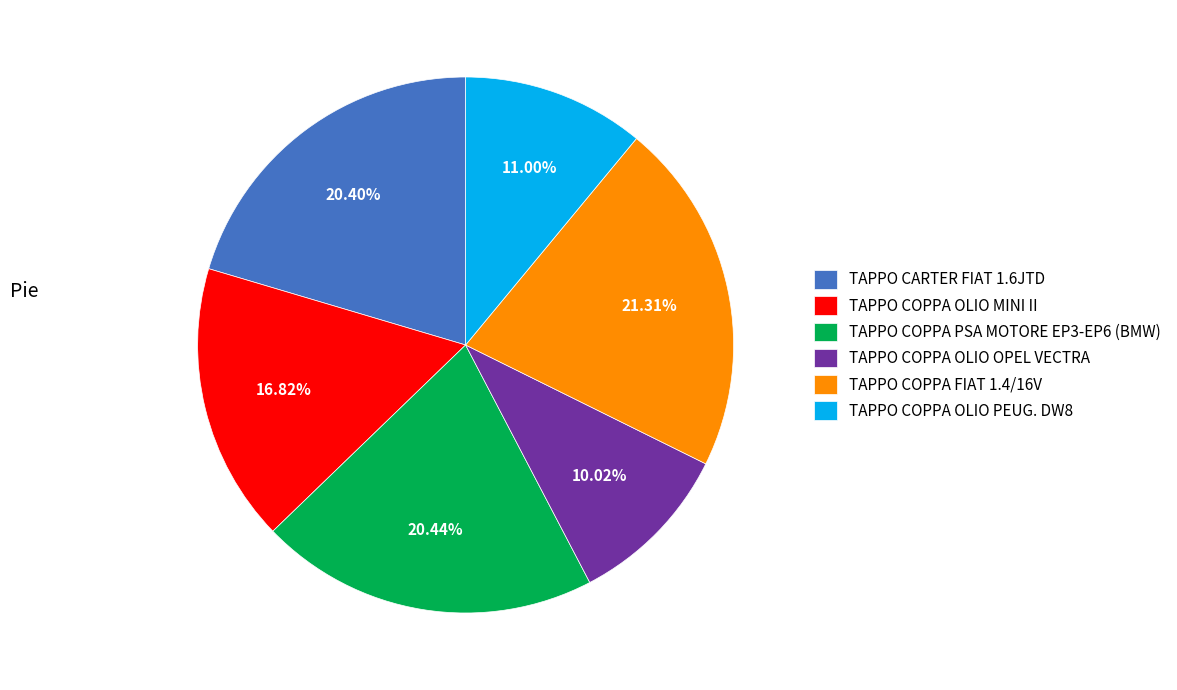

What is the largest slice in the pie chart?

TAPPO COPPA FIAT 1.4/16V